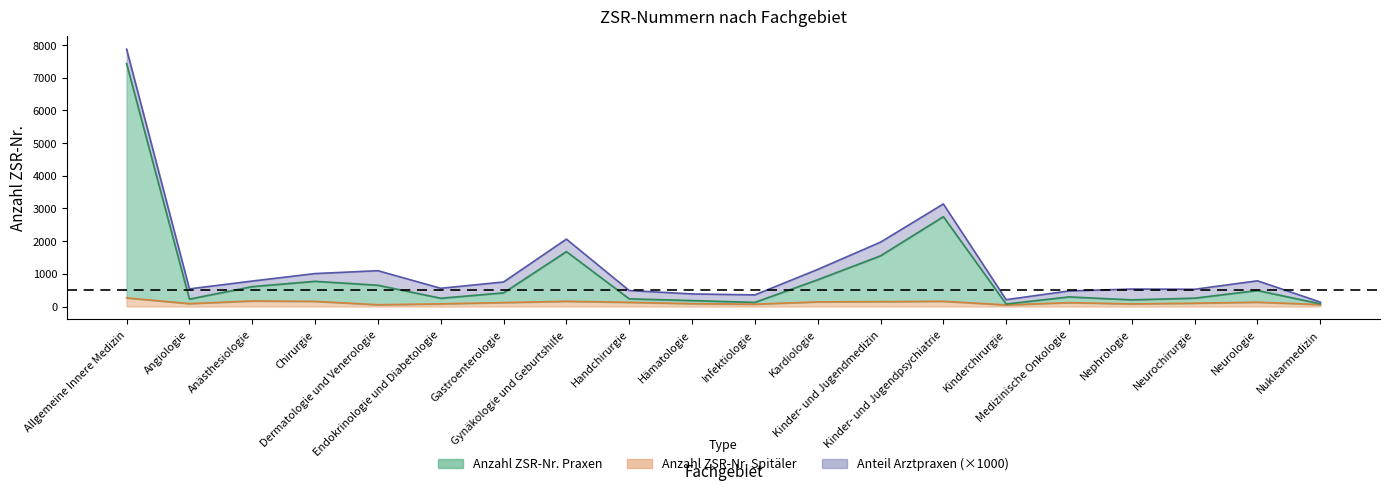

Where is the first local maximum for Anzahl ZSR-Nr. Spitäler?

Anästhesiologie